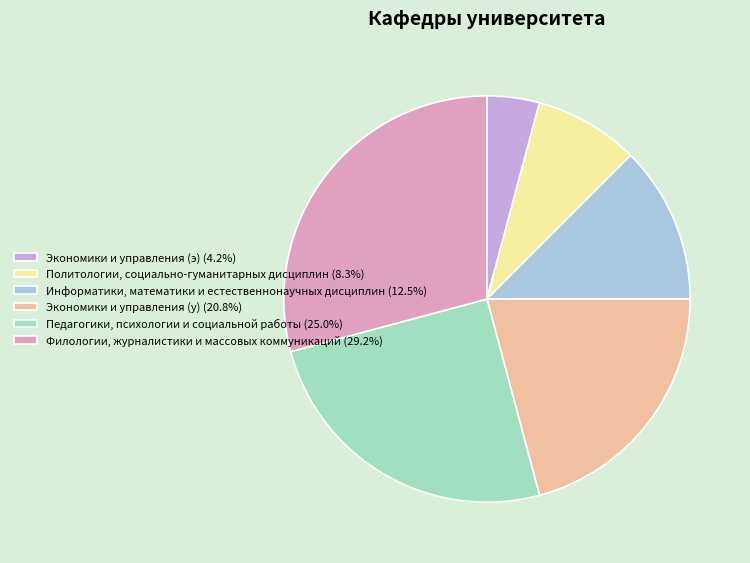

What is the ratio of the value at Экономики и управления (э) to the value at Филологии, журналистики и массовых коммуникаций?

0.1